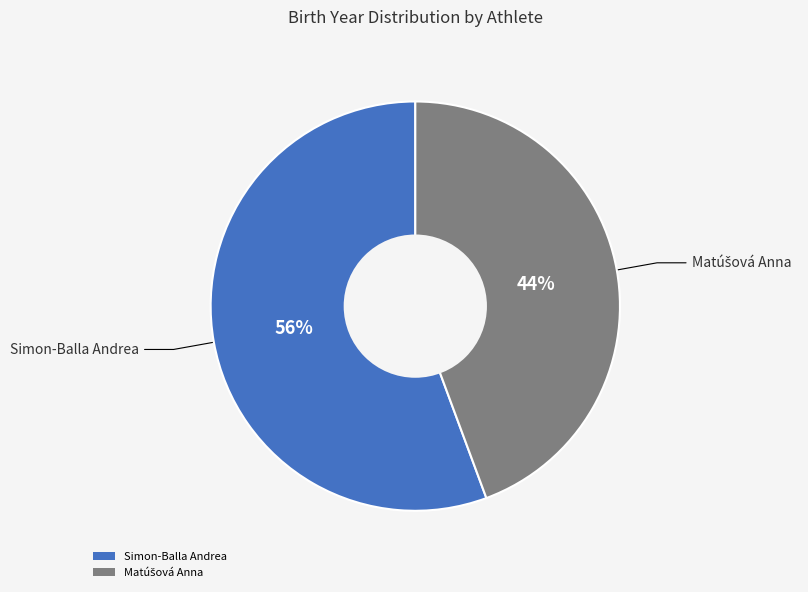

How many slices are in this pie chart?

2